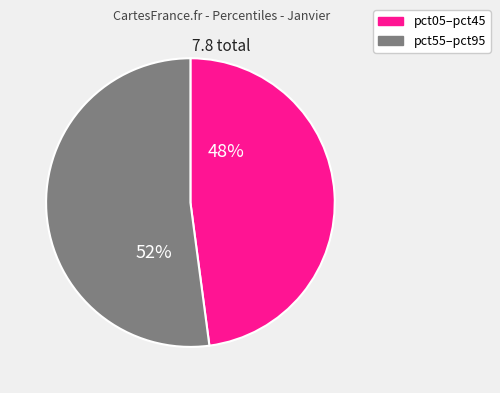

To the nearest percent, what is the difference between the largest and smallest slice percentages?

4%